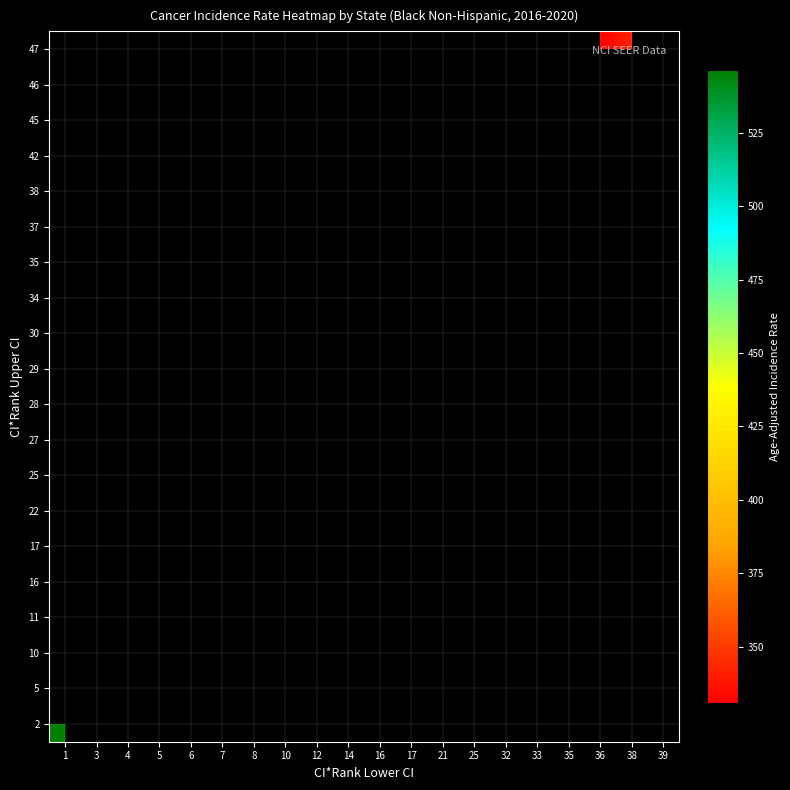

Rank the series at 1 from highest to lowest value.

2, 5, 10, 11, 16, 17, 22, 25, 27, 28, 29, 30, 34, 35, 37, 38, 42, 45, 46, 47